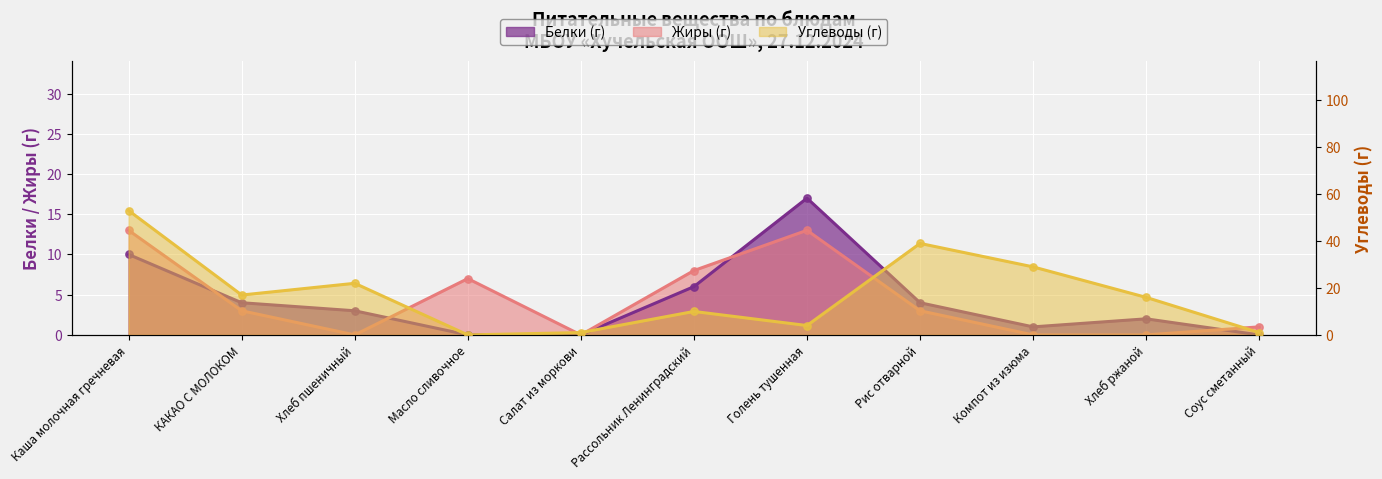

Which series has the largest total across all categories?

Углеводы (г)